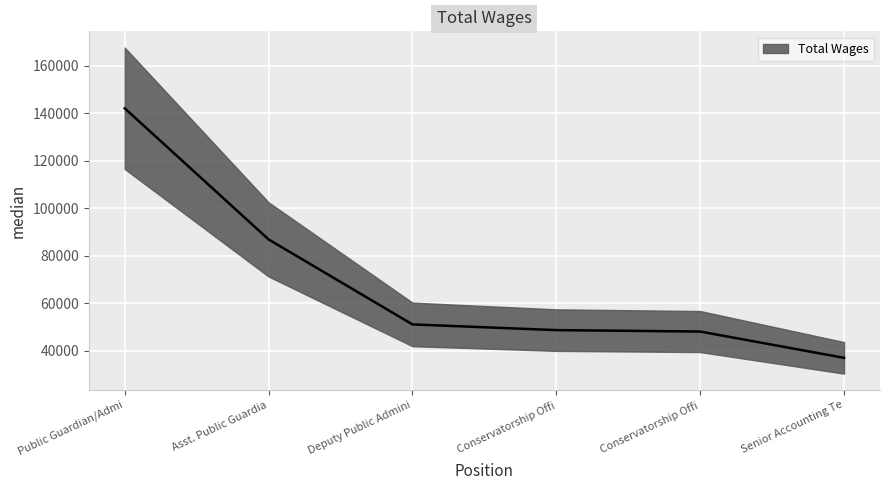

What is the difference between the maximum and minimum values?

105094